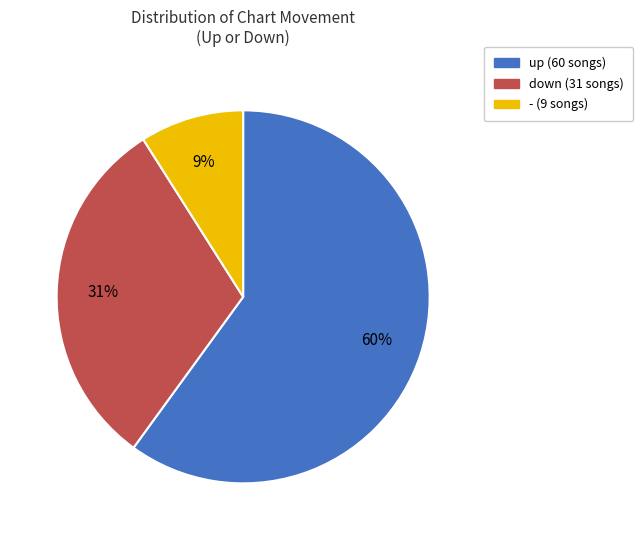

To the nearest percent, what is the difference between the largest and smallest slice percentages?

51%